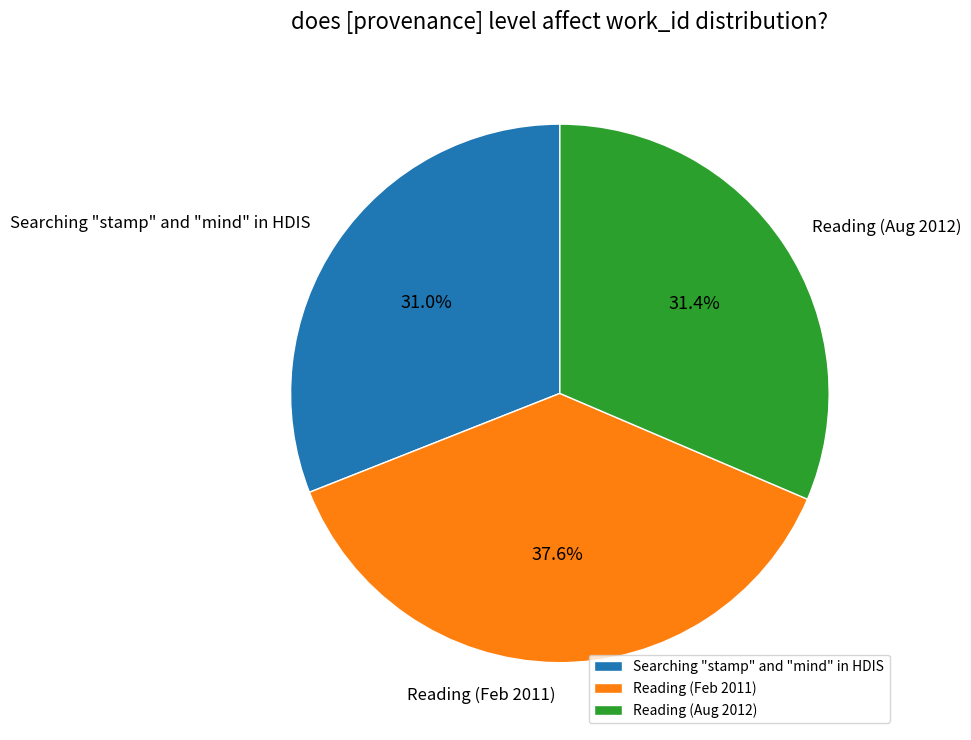

What is the largest slice in the pie chart?

Reading (Feb 2011)